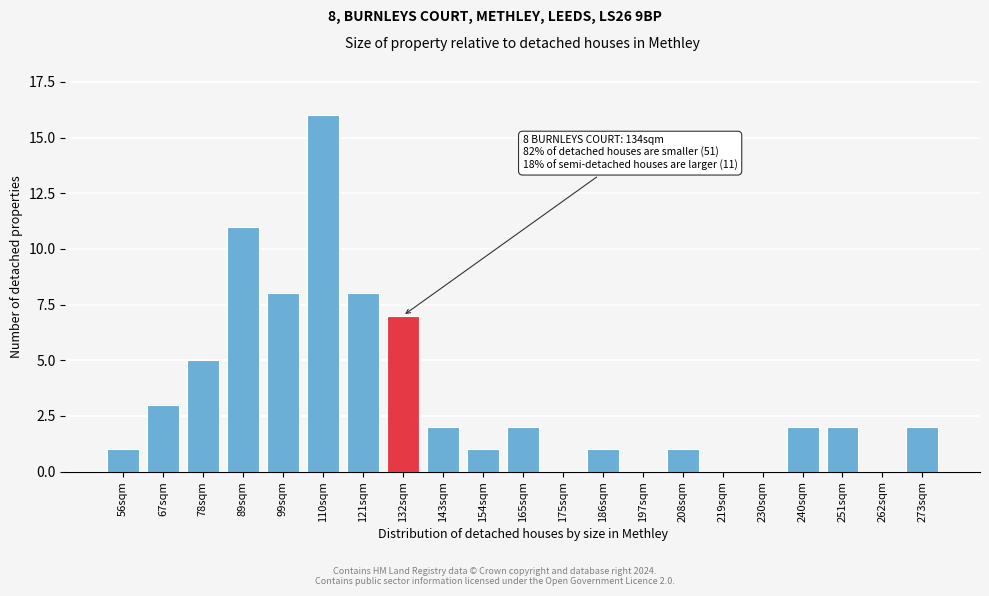

Reading right to left, extract all data points from this chart.

273sqm=2	262sqm=0	251sqm=2	240sqm=2	230sqm=0	219sqm=0	208sqm=1	197sqm=0	186sqm=1	175sqm=0	165sqm=2	154sqm=1	143sqm=2	132sqm=7	121sqm=8	110sqm=16	99sqm=8	89sqm=11	78sqm=5	67sqm=3	56sqm=1